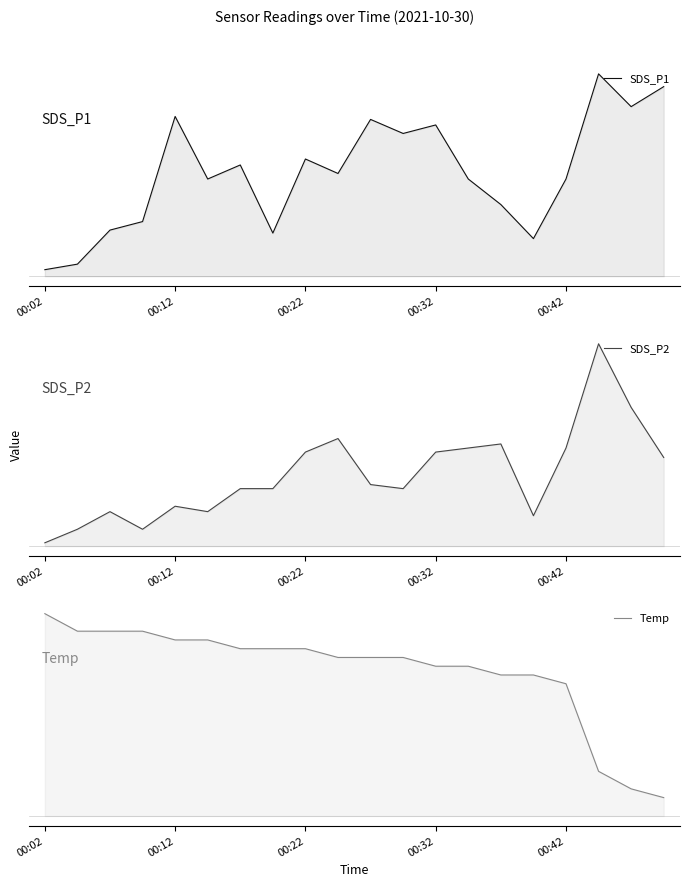

How many values in the SDS_P1 series exceed 0?

19